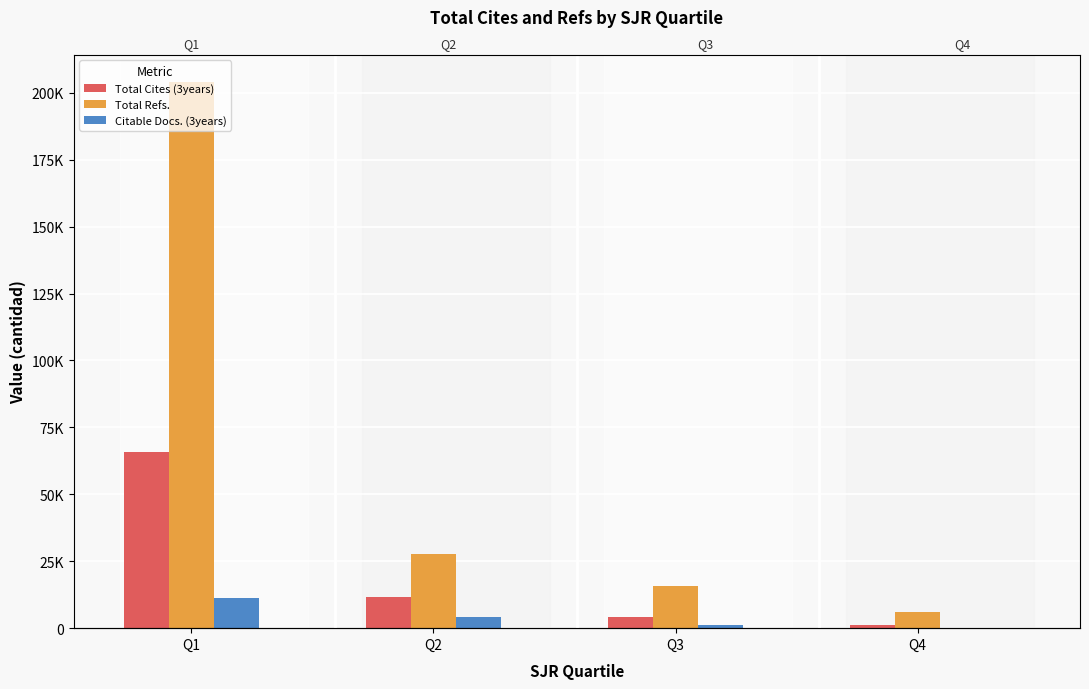

What is the difference between the highest and lowest values at Q4?

5820